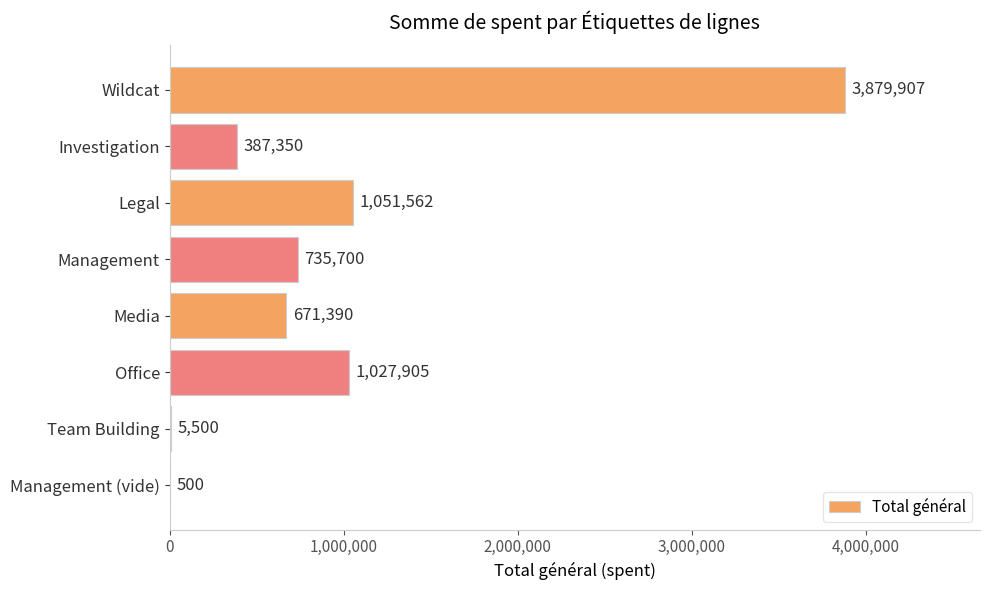

True or false: the data shows 671390 at Media.

True